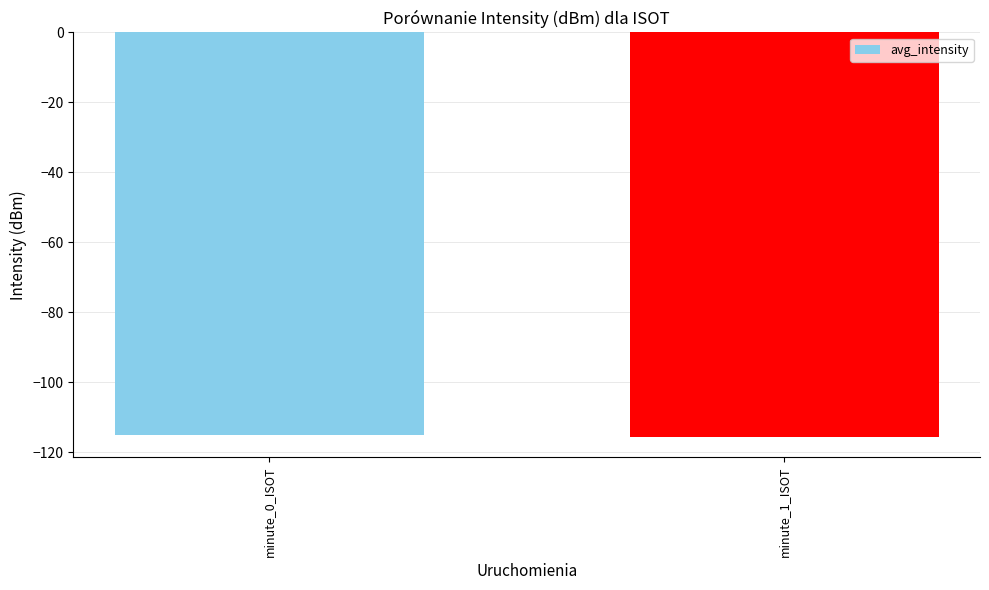

True or false: the data shows -115.1 at minute_0_ISOT.

True